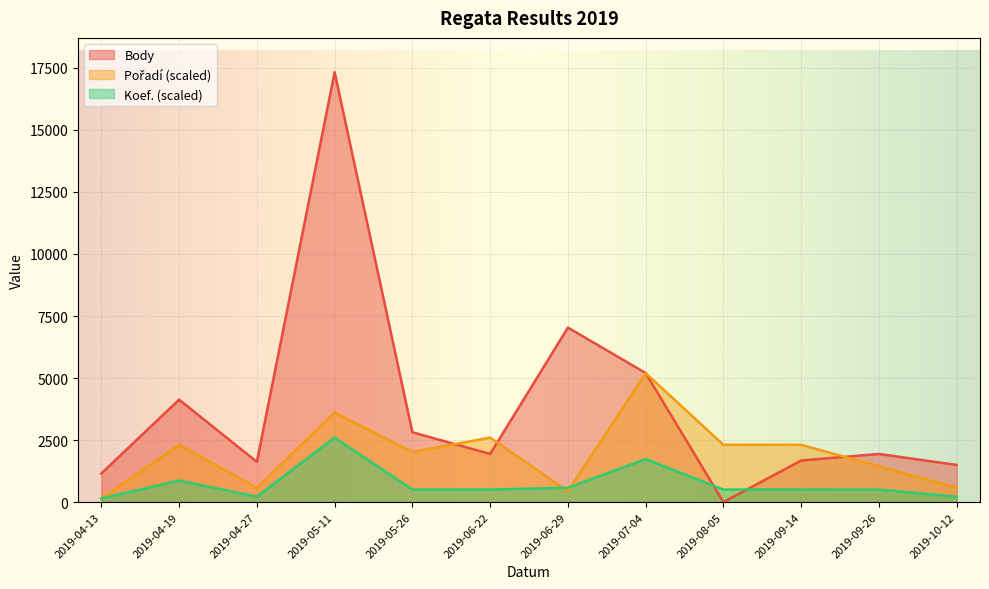

At which label is Pořadí closest to 2670?

2019-06-22